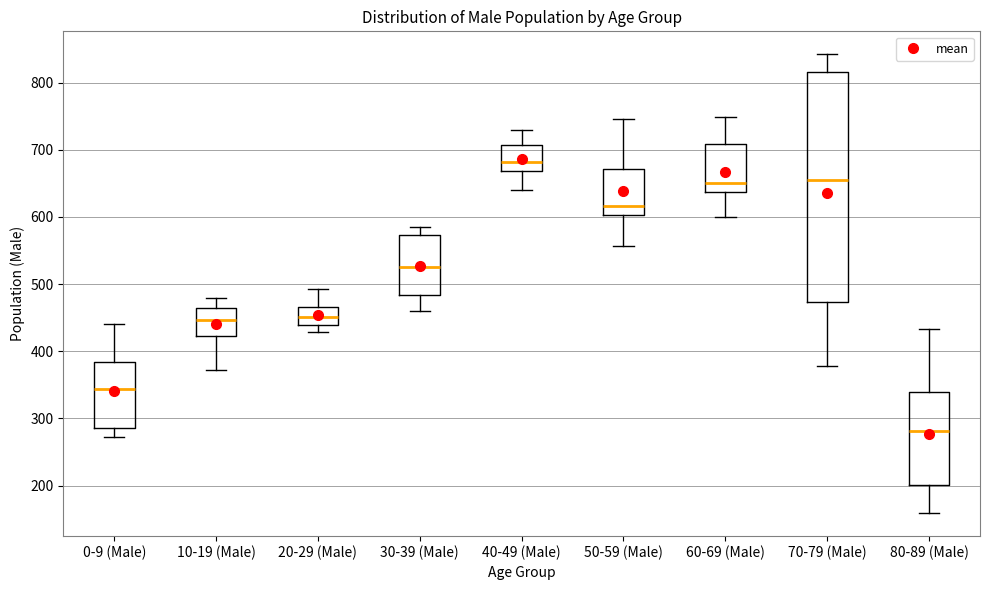

Where is the upper edge of the box for 50-59 (Male) on the y-axis? The values are not printed on the chart, so give them approximately, as read against the axis.

670